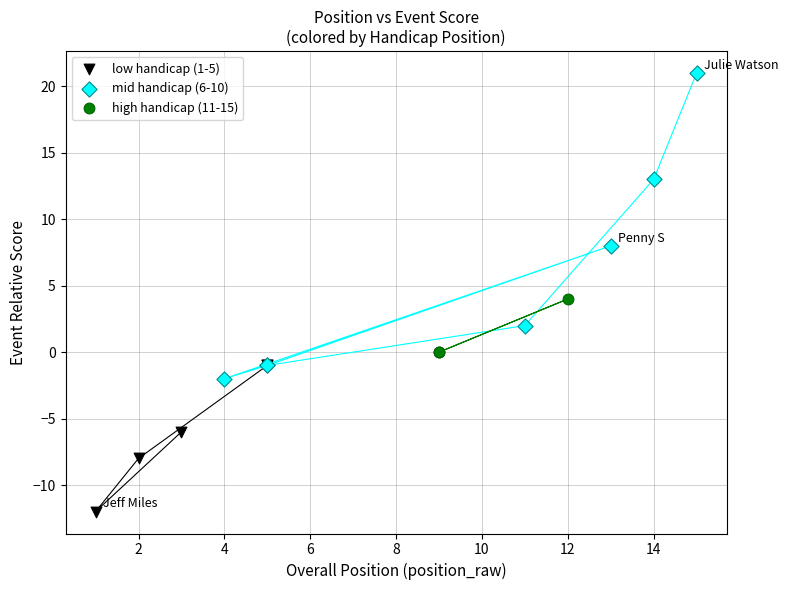

Which series reaches the maximum Y coordinate?

mid handicap (6-10)